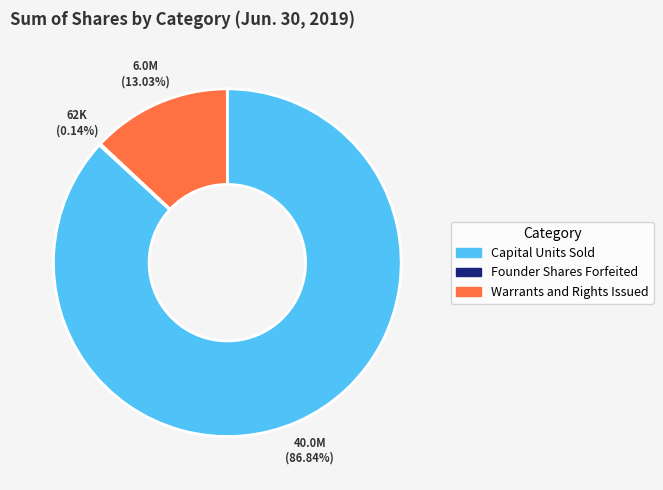

Which slice is the largest?

Capital Units Sold